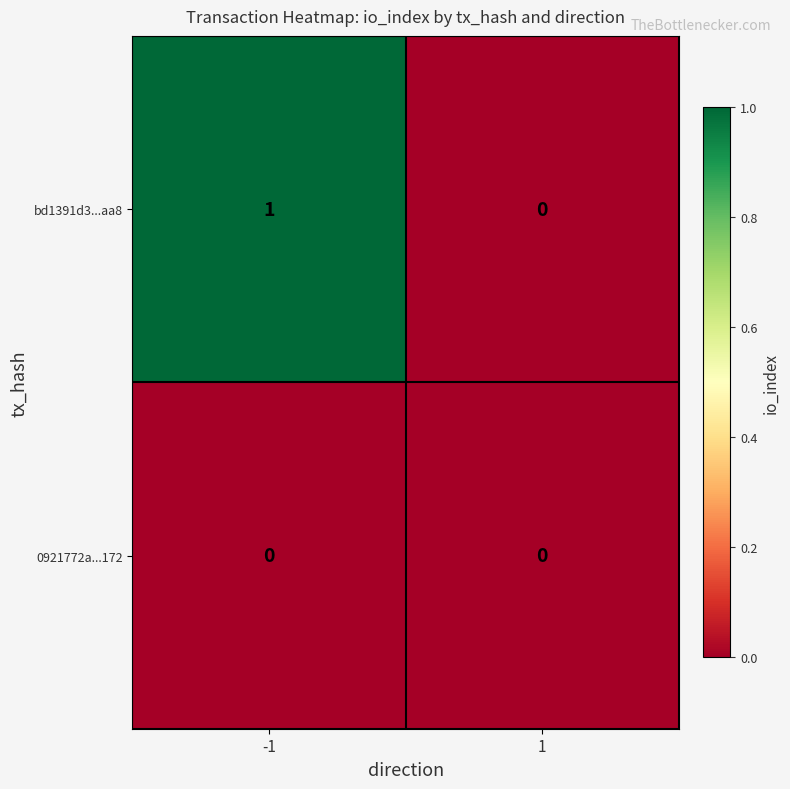

Rank the series at -1 from lowest to highest value.

0921772a...172, bd1391d3...aa8